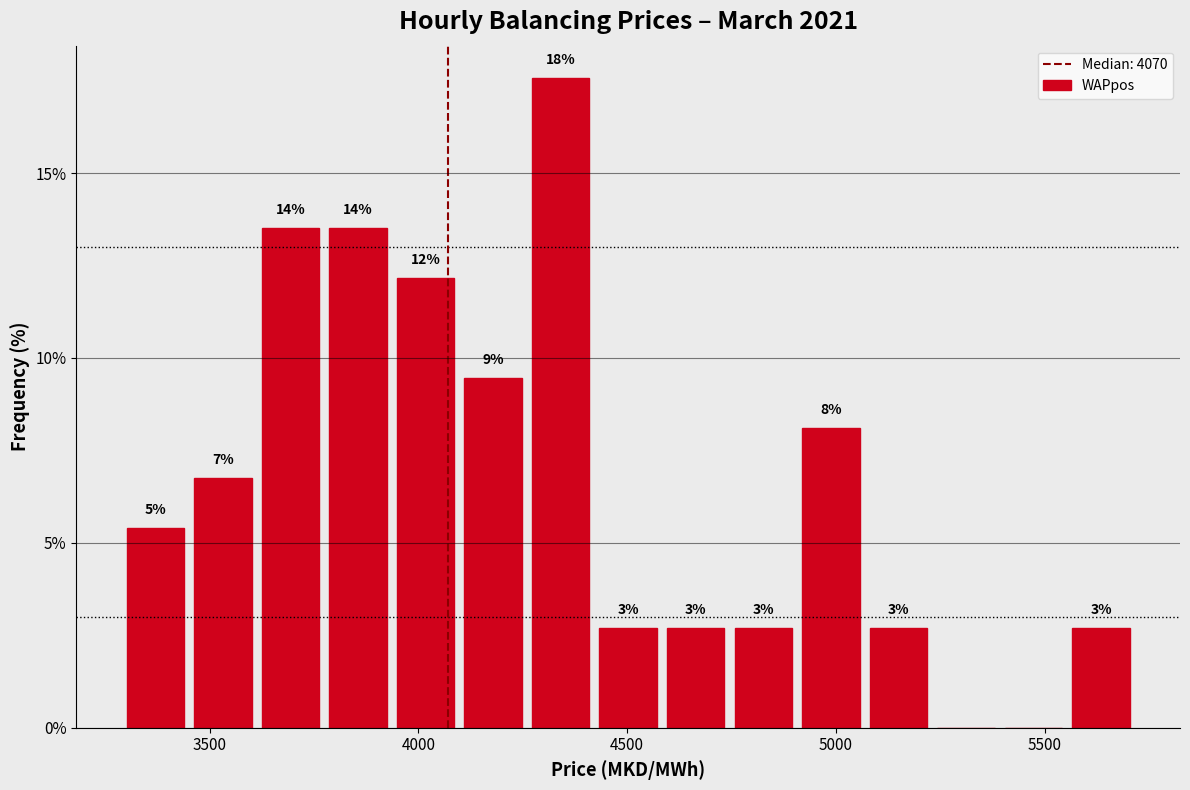

Around what value on the x-axis is the tallest bar? Give the approximate position of its centre, as read against the axis.

4350